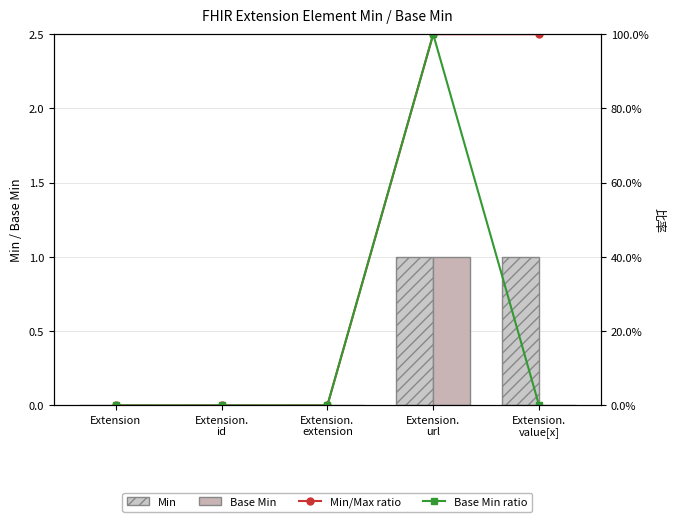

List the series in order of their peak value, lowest first.

Min, Base Min, Min/Max ratio, Base Min ratio